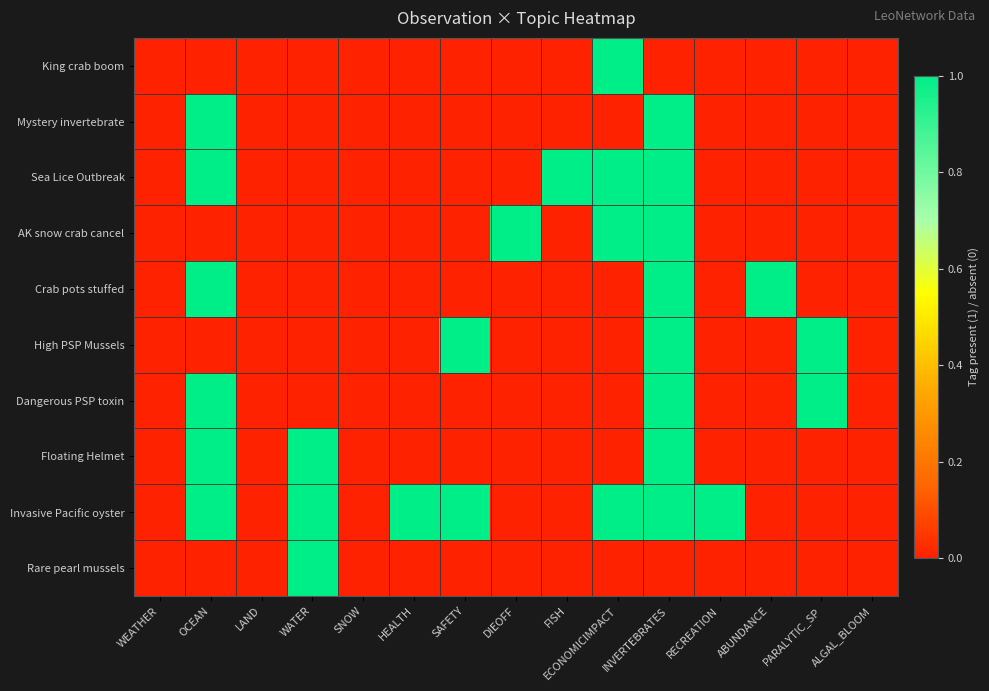

Reading right to left, what are all the values shown in this chart?

King crab boom: ALGAL_BLOOM=0	PARALYTIC_SP=0	ABUNDANCE=0	RECREATION=0	INVERTEBRATES=0	ECONOMICIMPACT=1	FISH=0	DIEOFF=0	SAFETY=0	HEALTH=0	SNOW=0	WATER=0	LAND=0	OCEAN=0	WEATHER=0
Mystery invertebrate: ALGAL_BLOOM=0	PARALYTIC_SP=0	ABUNDANCE=0	RECREATION=0	INVERTEBRATES=1	ECONOMICIMPACT=0	FISH=0	DIEOFF=0	SAFETY=0	HEALTH=0	SNOW=0	WATER=0	LAND=0	OCEAN=1	WEATHER=0
Sea Lice Outbreak: ALGAL_BLOOM=0	PARALYTIC_SP=0	ABUNDANCE=0	RECREATION=0	INVERTEBRATES=1	ECONOMICIMPACT=1	FISH=1	DIEOFF=0	SAFETY=0	HEALTH=0	SNOW=0	WATER=0	LAND=0	OCEAN=1	WEATHER=0
AK snow crab cancel: ALGAL_BLOOM=0	PARALYTIC_SP=0	ABUNDANCE=0	RECREATION=0	INVERTEBRATES=1	ECONOMICIMPACT=1	FISH=0	DIEOFF=1	SAFETY=0	HEALTH=0	SNOW=0	WATER=0	LAND=0	OCEAN=0	WEATHER=0
Crab pots stuffed: ALGAL_BLOOM=0	PARALYTIC_SP=0	ABUNDANCE=1	RECREATION=0	INVERTEBRATES=1	ECONOMICIMPACT=0	FISH=0	DIEOFF=0	SAFETY=0	HEALTH=0	SNOW=0	WATER=0	LAND=0	OCEAN=1	WEATHER=0
High PSP Mussels: ALGAL_BLOOM=0	PARALYTIC_SP=1	ABUNDANCE=0	RECREATION=0	INVERTEBRATES=1	ECONOMICIMPACT=0	FISH=0	DIEOFF=0	SAFETY=1	HEALTH=0	SNOW=0	WATER=0	LAND=0	OCEAN=0	WEATHER=0
Dangerous PSP toxin: ALGAL_BLOOM=0	PARALYTIC_SP=1	ABUNDANCE=0	RECREATION=0	INVERTEBRATES=1	ECONOMICIMPACT=0	FISH=0	DIEOFF=0	SAFETY=0	HEALTH=0	SNOW=0	WATER=0	LAND=0	OCEAN=1	WEATHER=0
Floating Helmet: ALGAL_BLOOM=0	PARALYTIC_SP=0	ABUNDANCE=0	RECREATION=0	INVERTEBRATES=1	ECONOMICIMPACT=0	FISH=0	DIEOFF=0	SAFETY=0	HEALTH=0	SNOW=0	WATER=1	LAND=0	OCEAN=1	WEATHER=0
Invasive Pacific oyster: ALGAL_BLOOM=0	PARALYTIC_SP=0	ABUNDANCE=0	RECREATION=1	INVERTEBRATES=1	ECONOMICIMPACT=1	FISH=0	DIEOFF=0	SAFETY=1	HEALTH=1	SNOW=0	WATER=1	LAND=0	OCEAN=1	WEATHER=0
Rare pearl mussels: ALGAL_BLOOM=0	PARALYTIC_SP=0	ABUNDANCE=0	RECREATION=0	INVERTEBRATES=0	ECONOMICIMPACT=0	FISH=0	DIEOFF=0	SAFETY=0	HEALTH=0	SNOW=0	WATER=1	LAND=0	OCEAN=0	WEATHER=0